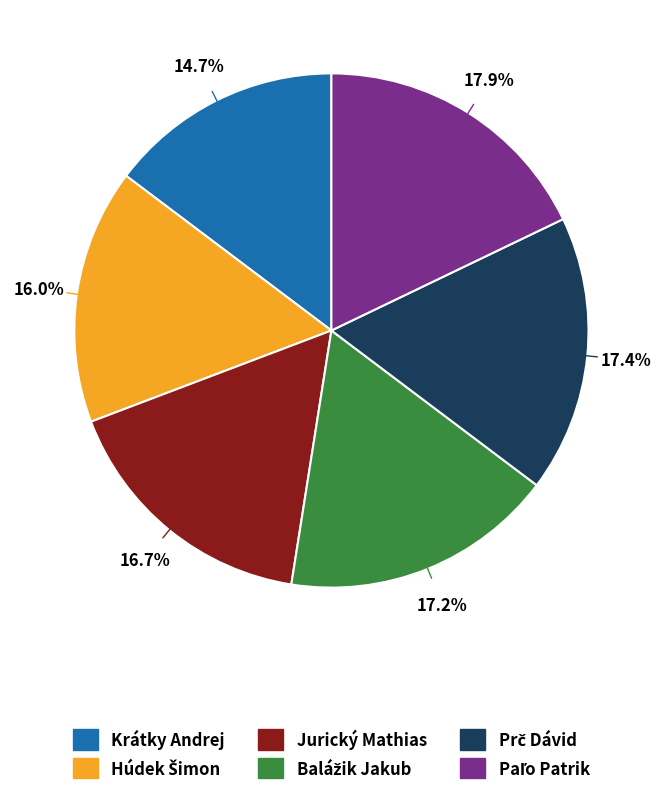

Is there a majority slice in this chart?

No